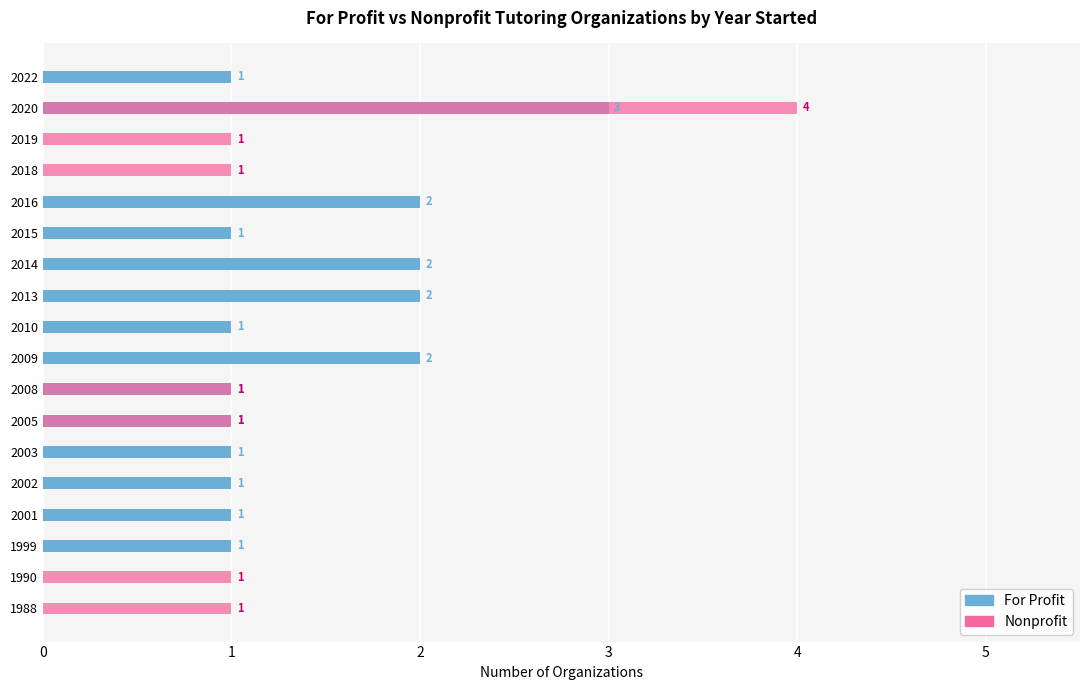

What is the total value across all series at 2003?

1